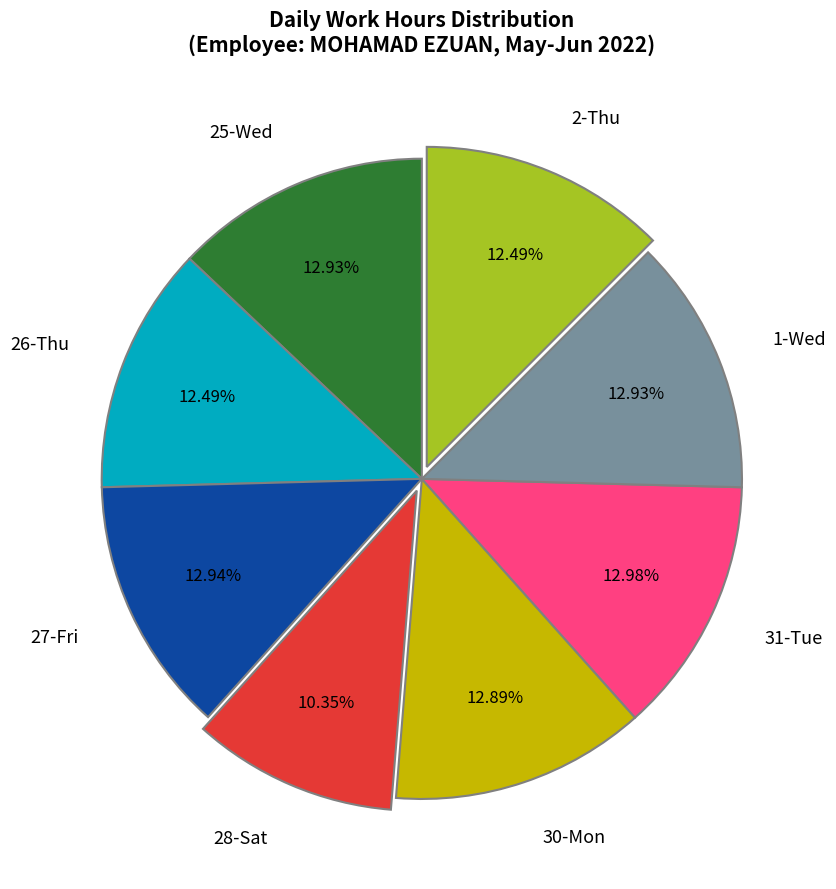

Is the sum of 2-Thu and 25-Wed greater than half?

No